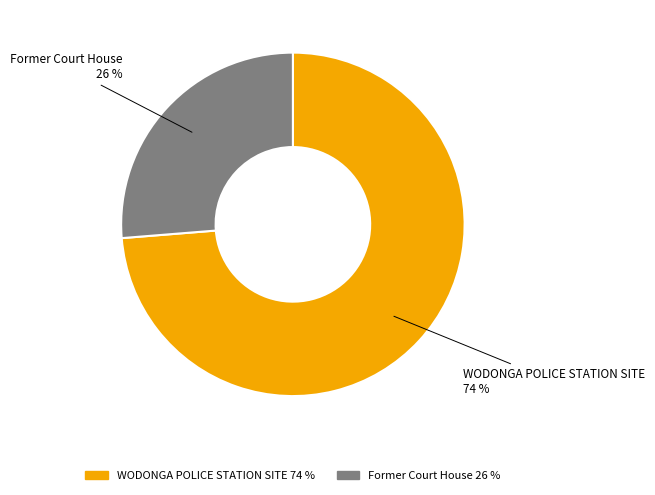

Between WODONGA POLICE STATION SITE and Former Court House, which is larger?

WODONGA POLICE STATION SITE